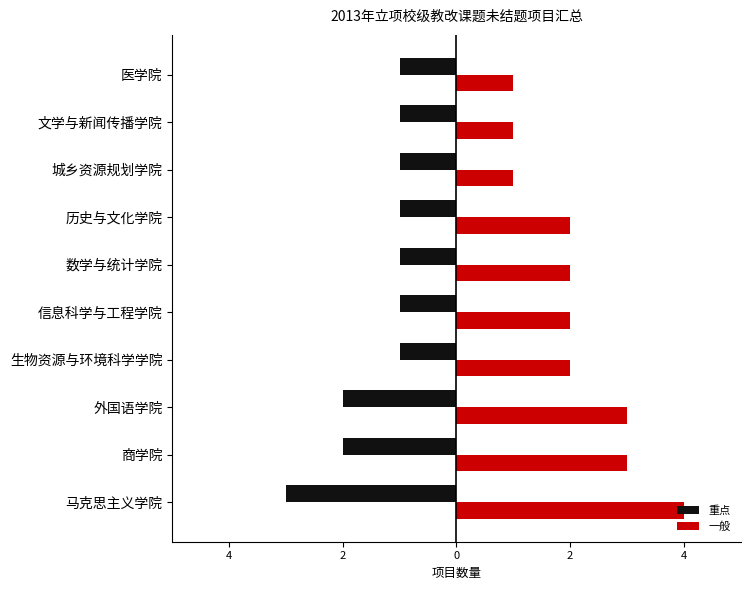

What is the average value of the 一般 series?

2